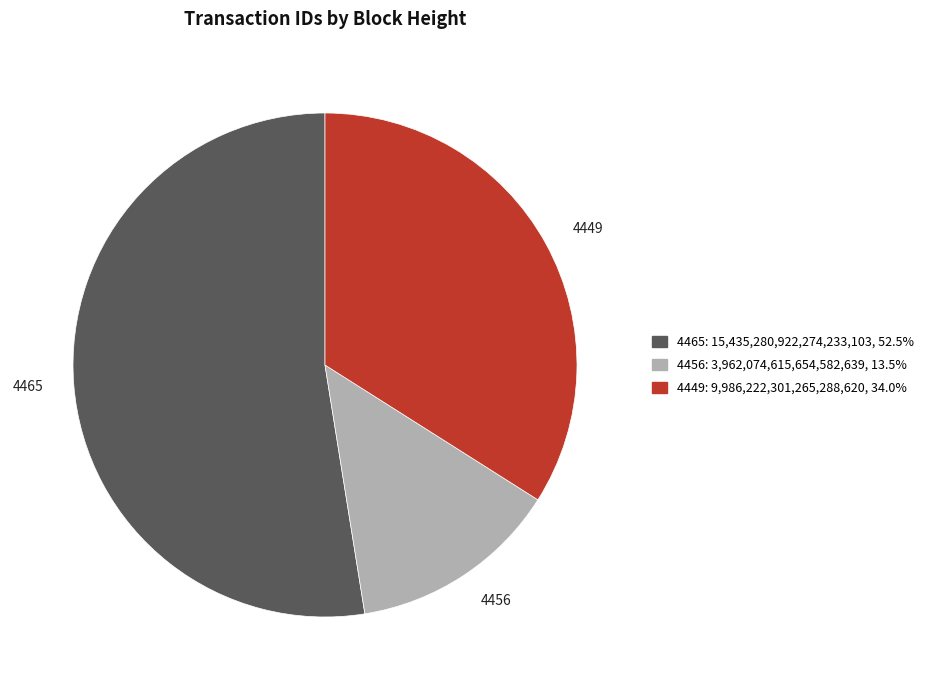

How many slices are in this pie chart?

3